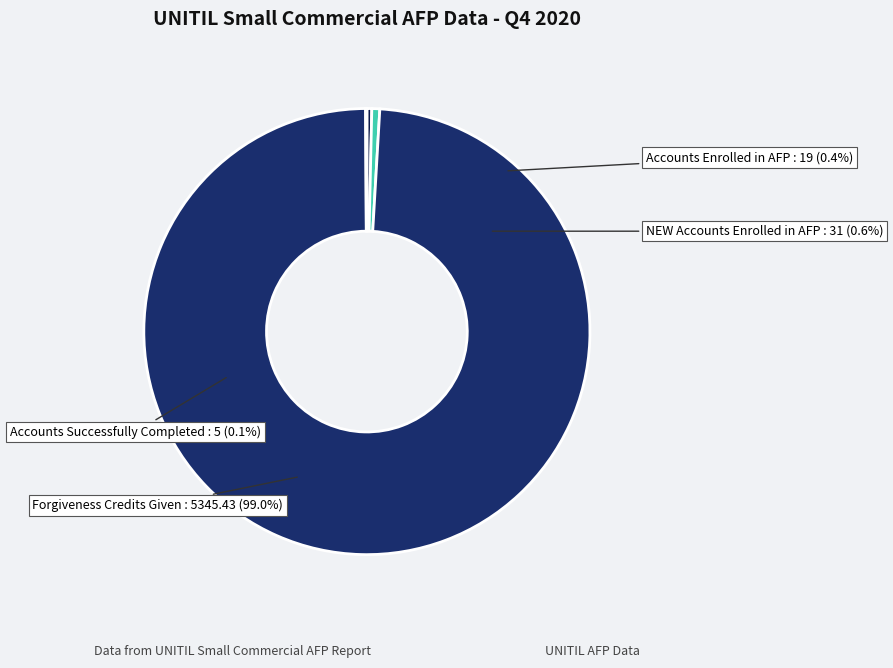

Rank the categories by value from lowest to highest.

Accounts Successfully Completed, Accounts Enrolled in AFP, NEW Accounts Enrolled in AFP, Forgiveness Credits Given